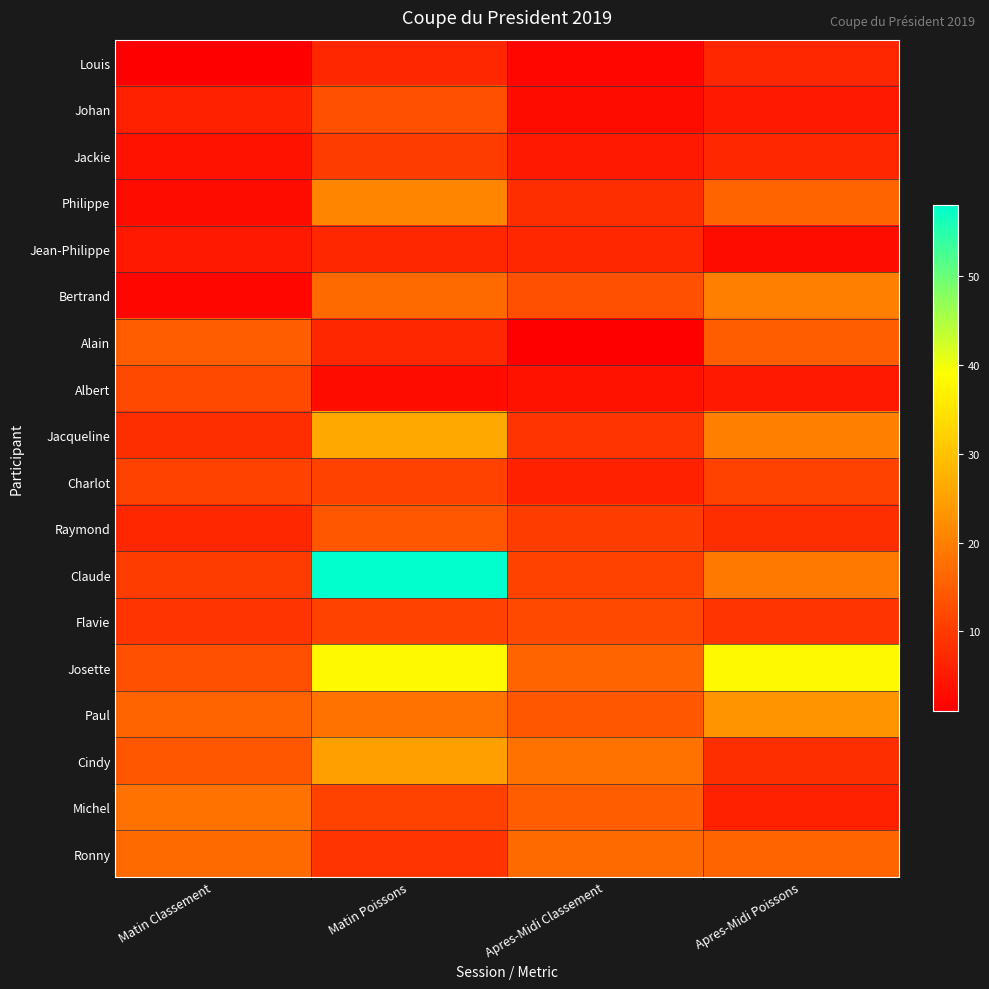

What is the spread (max minus min) of values at Apres-Midi Poissons?

35